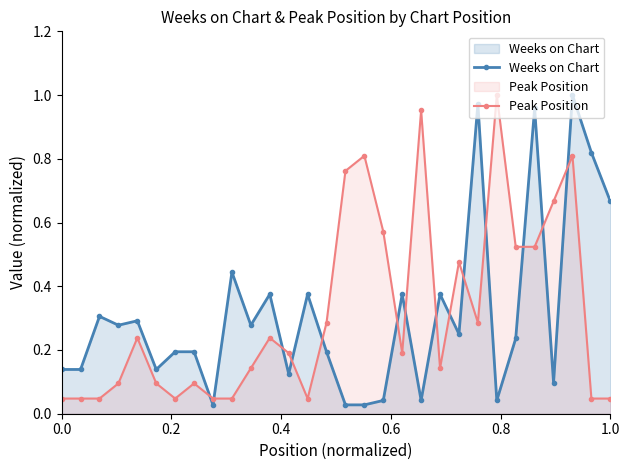

What is the average value of the Peak Position series?

0.3